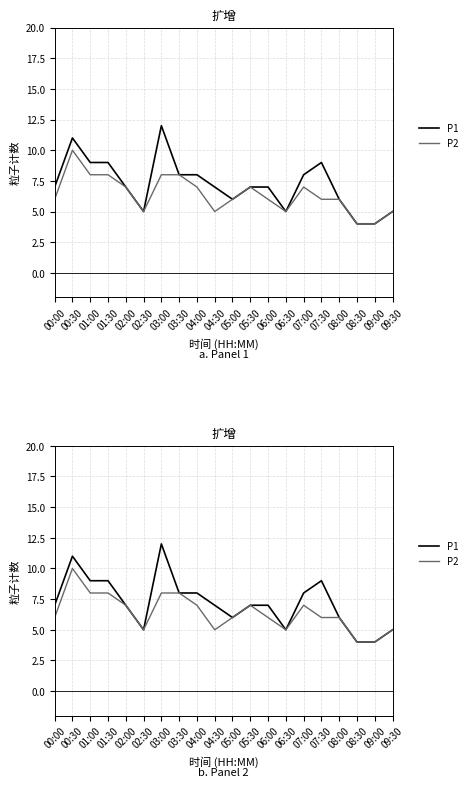

What are all the series names shown in the legend?

P1, P2